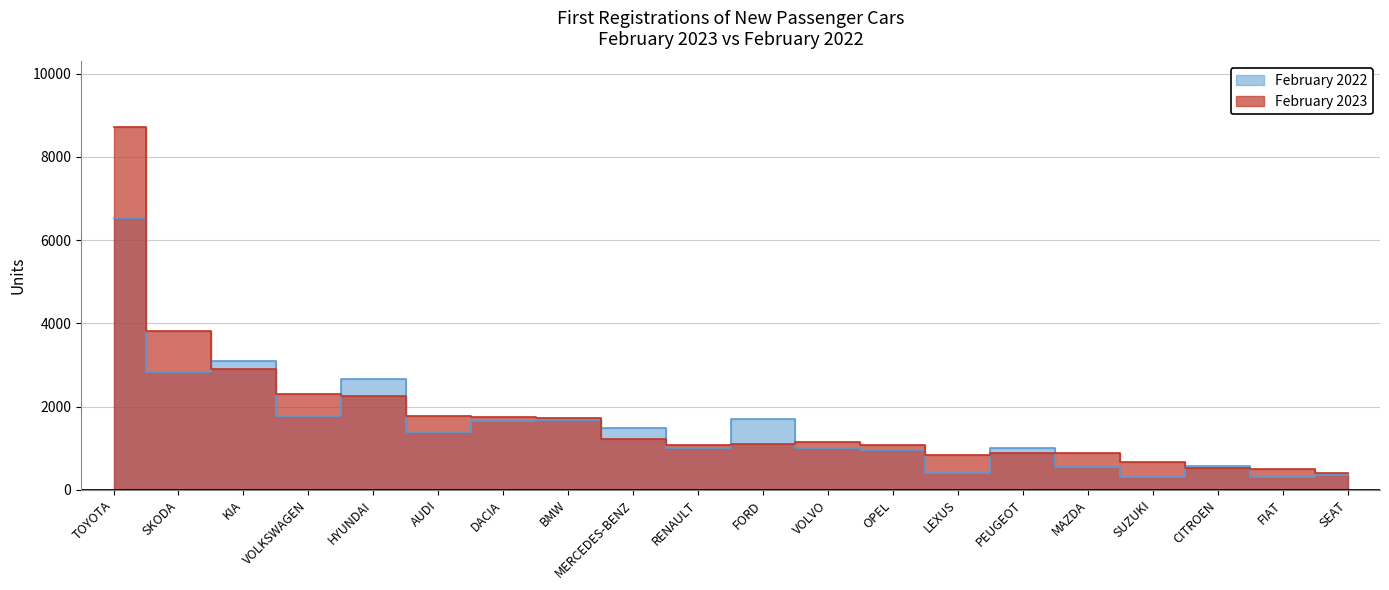

At which category does February 2022 reach its first local peak?

KIA